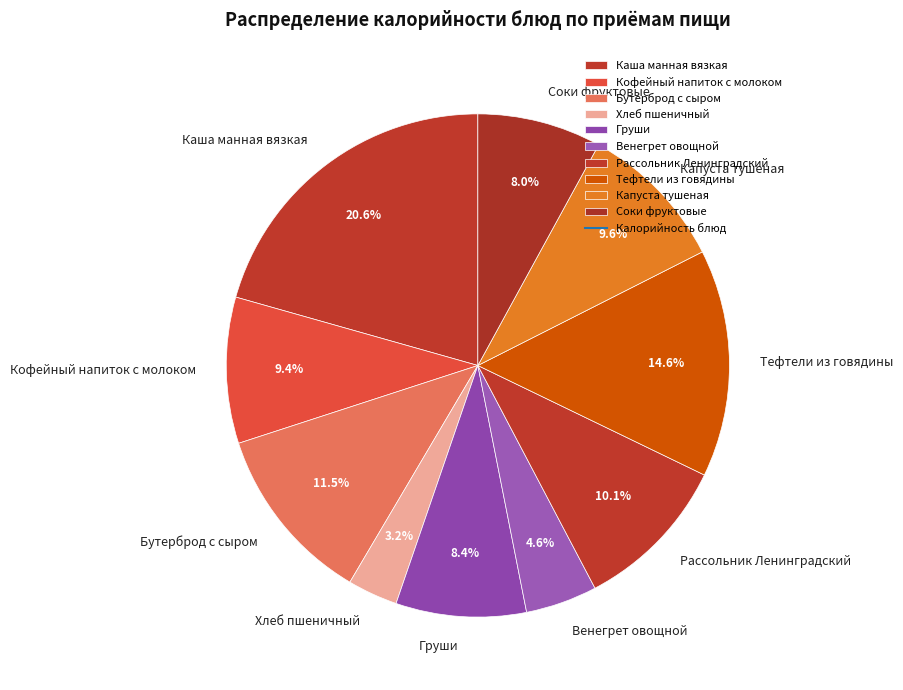

Does Хлеб пшеничный represent more than half of the total?

No